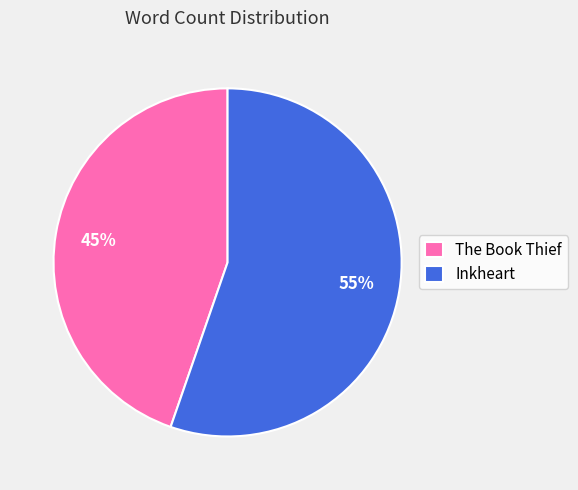

Do Inkheart and The Book Thief together represent more than half of the pie?

Yes